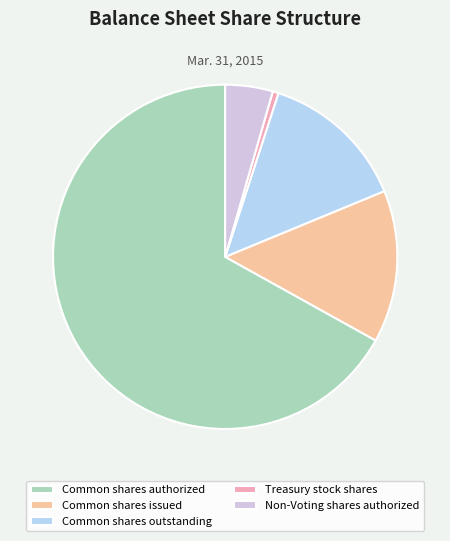

True or false: Common shares outstanding accounts for 1% of the total.

False